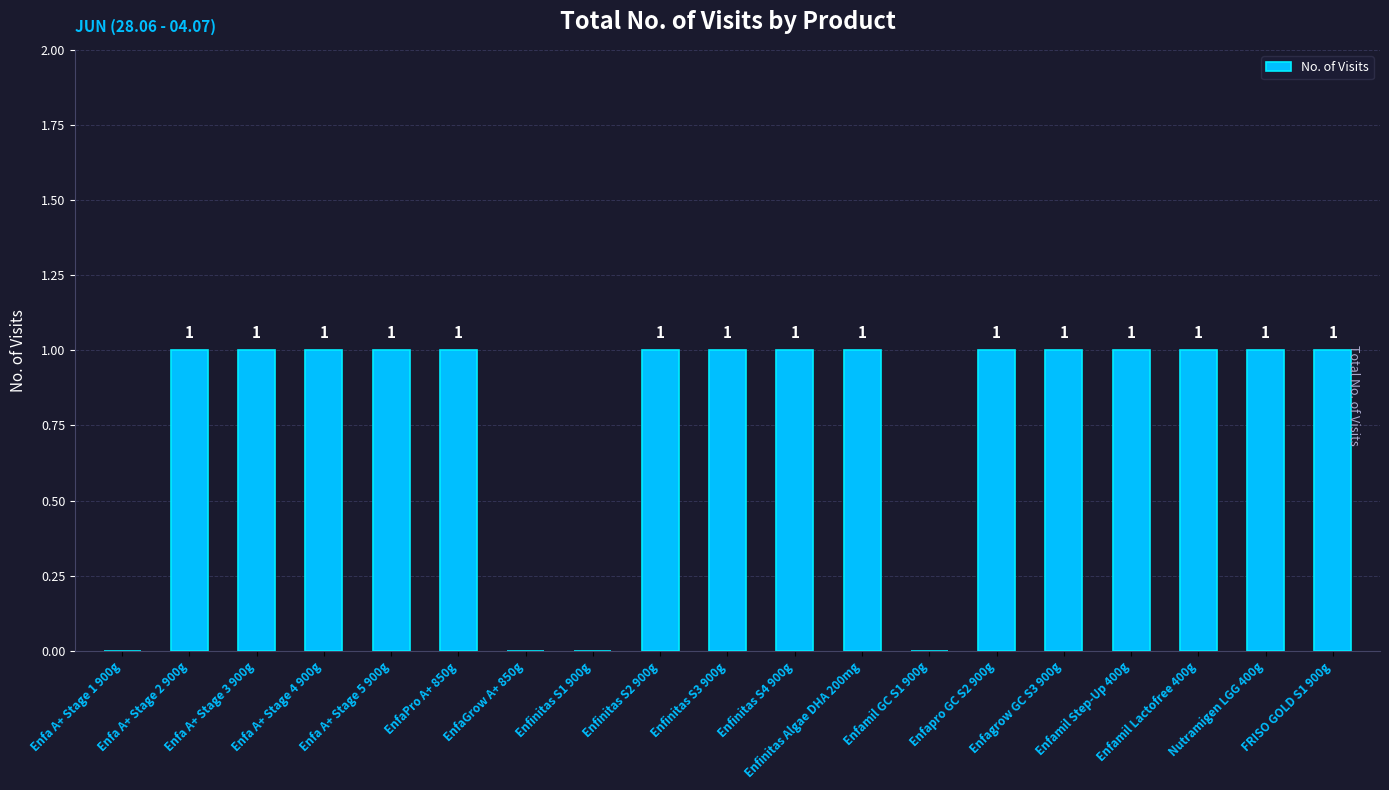

Read the value at FRISO GOLD S1 900g.

1